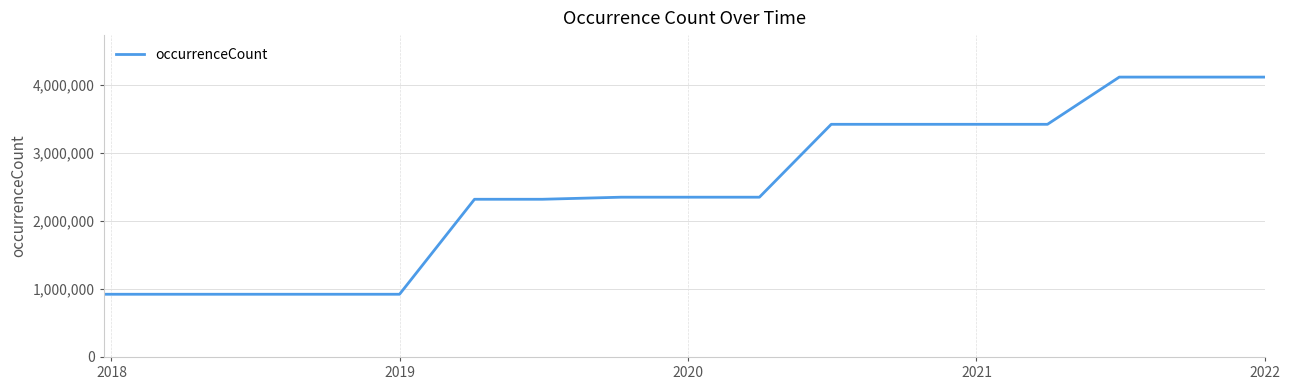

What is the maximum value shown in the chart?

4115940